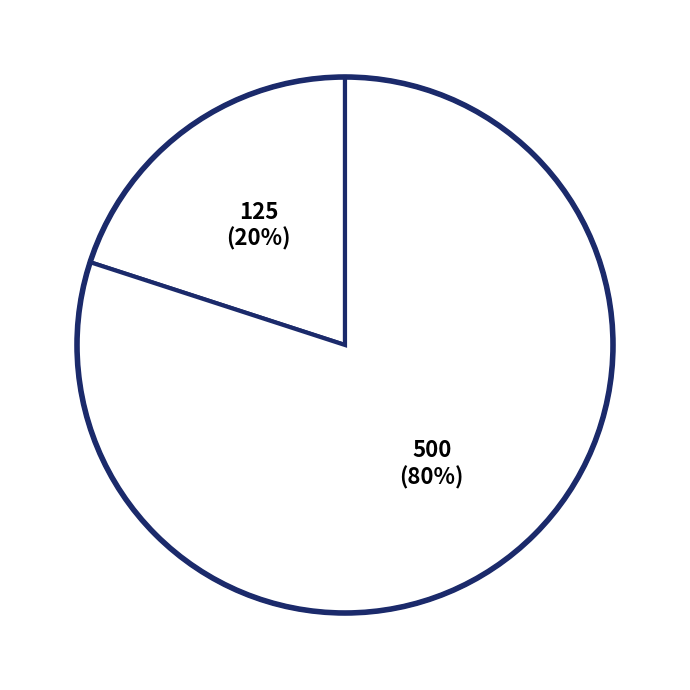

Which has a higher value, 125 or 500?

500